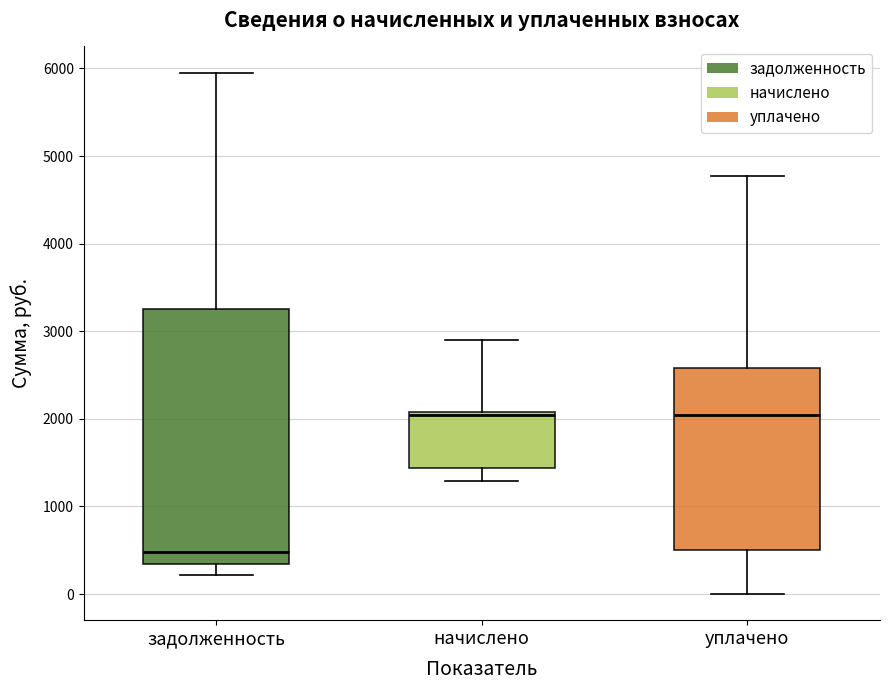

Comparing the boxes themselves (not the whiskers), which one is the tallest?

задолженность